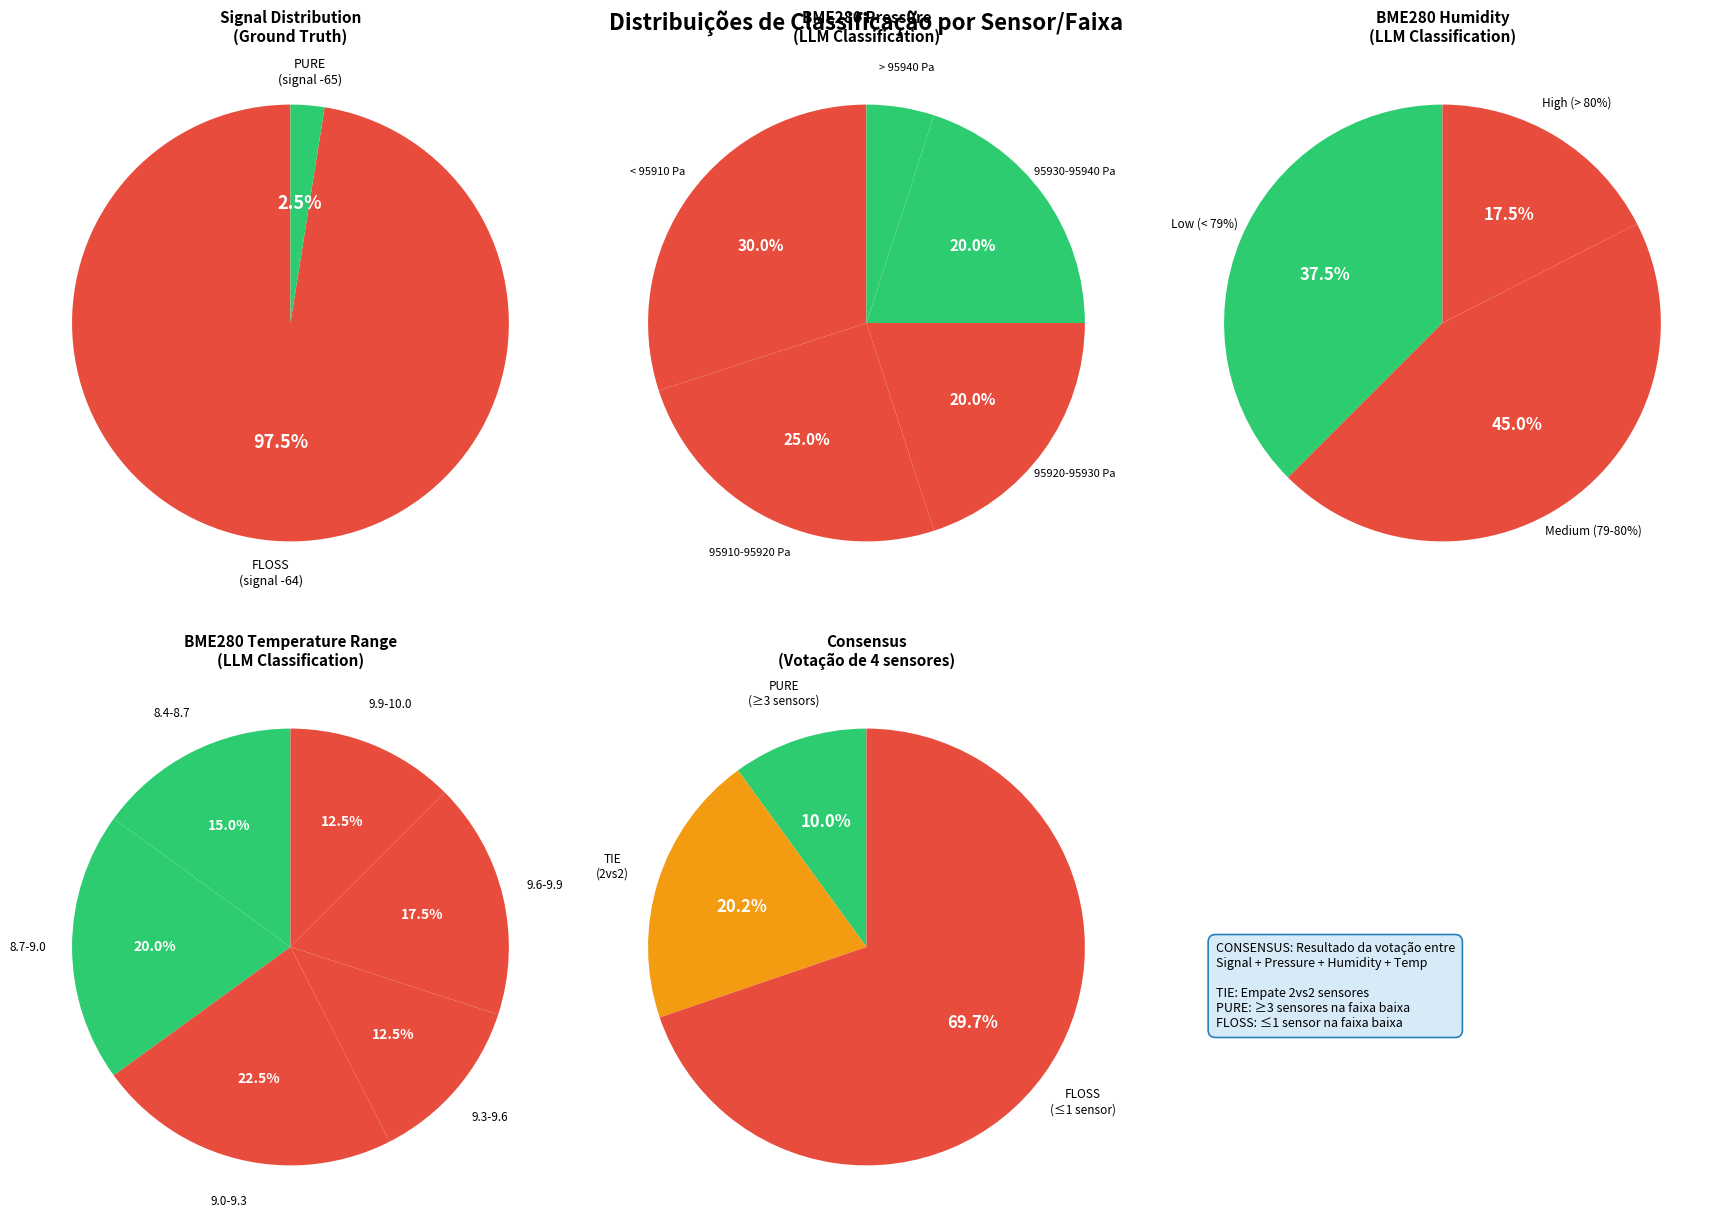

True or false: 3 accounts for 1% of the total.

False